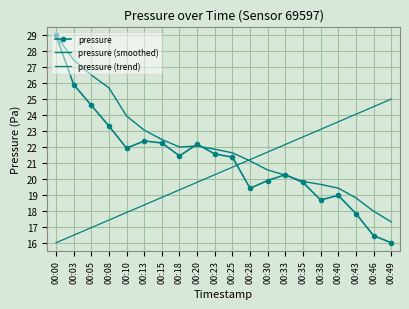

Rank the series at 00:20 from lowest to highest value.

pressure (trend), pressure (smoothed), pressure